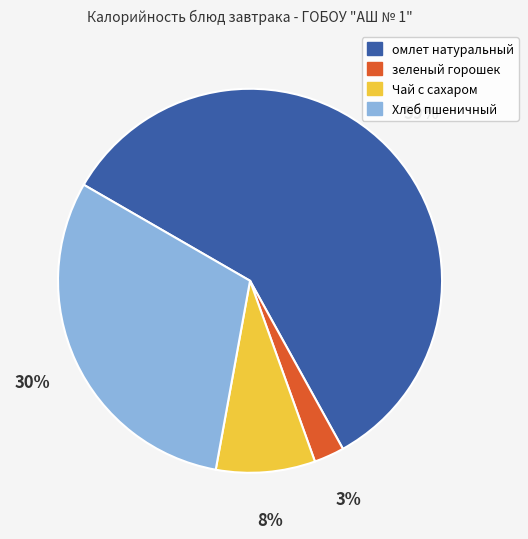

True or false: зеленый горошек accounts for 15% of the total.

False